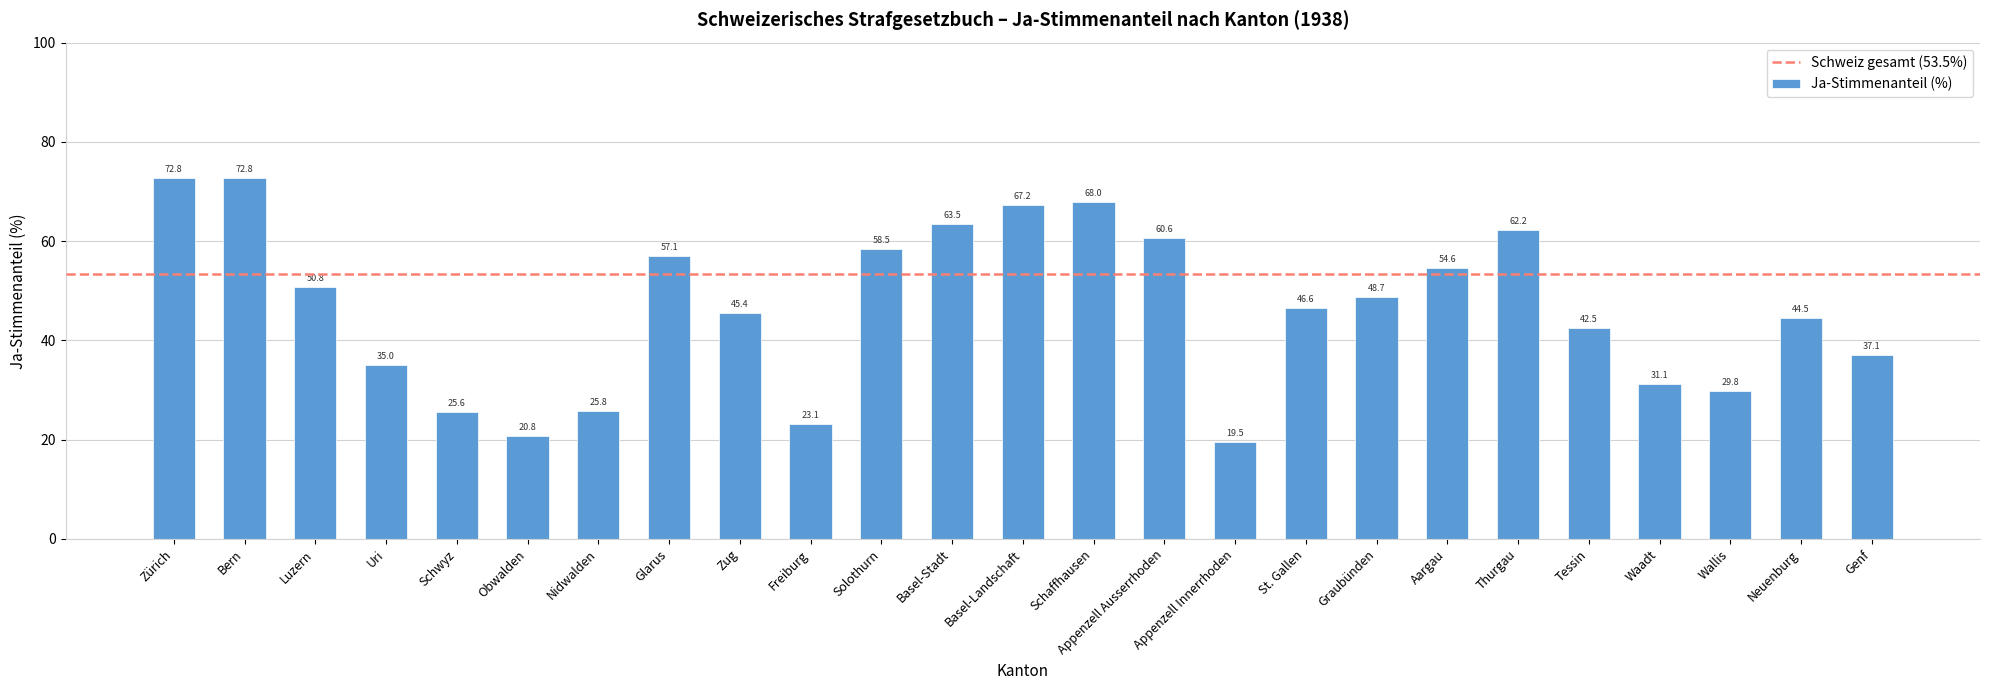

Between Neuenburg and Solothurn, which is larger?

Solothurn